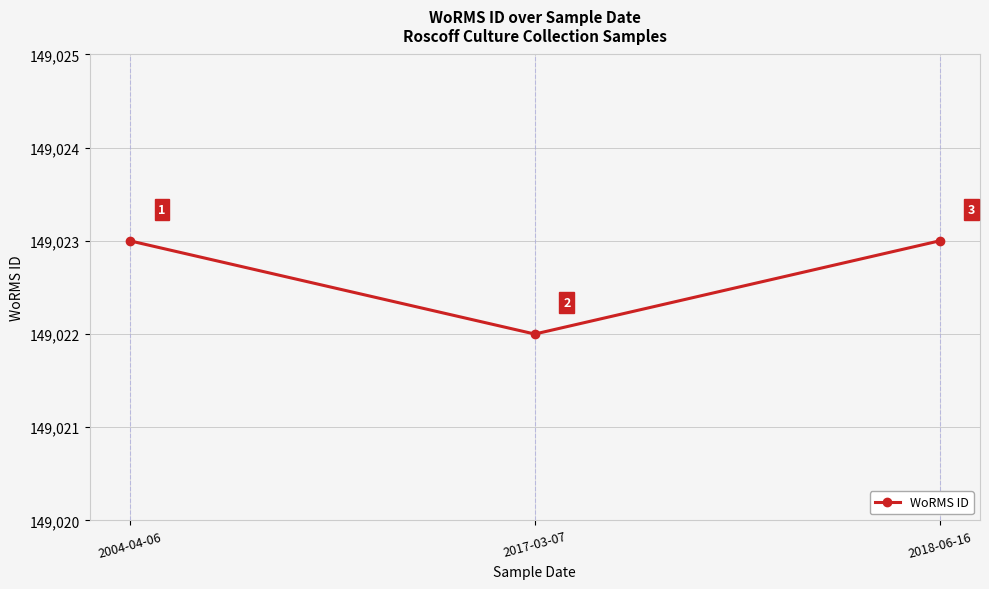

Count the values in the range 149022 to 149023.

3